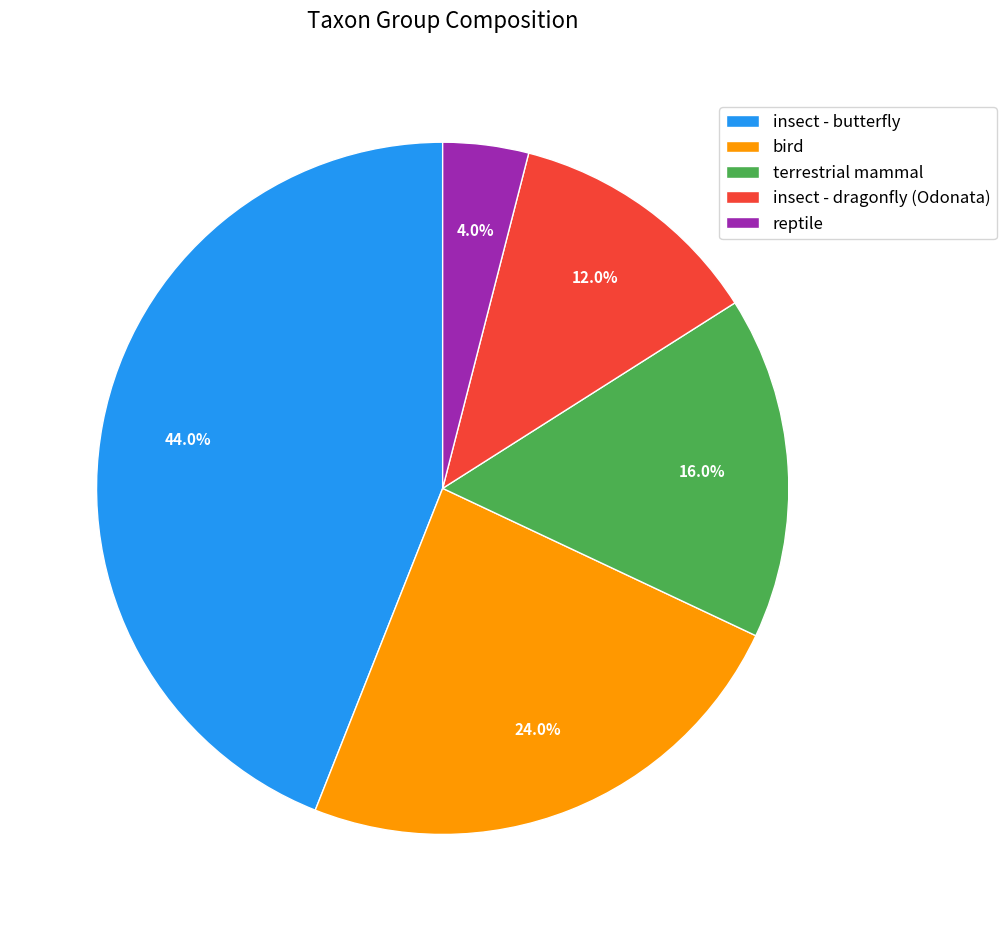

To the nearest percent, what percentage of the pie is terrestrial mammal?

16%